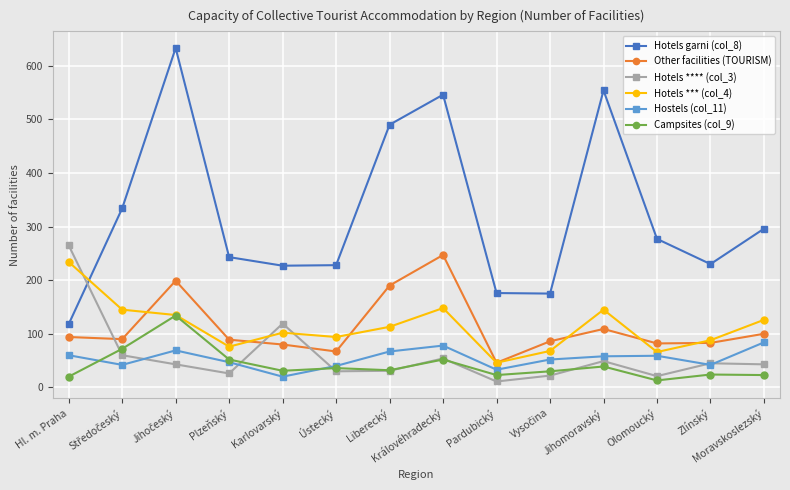

True or false: Hostels (col_11) and Hotels garni (col_8) intersect in this chart.

False